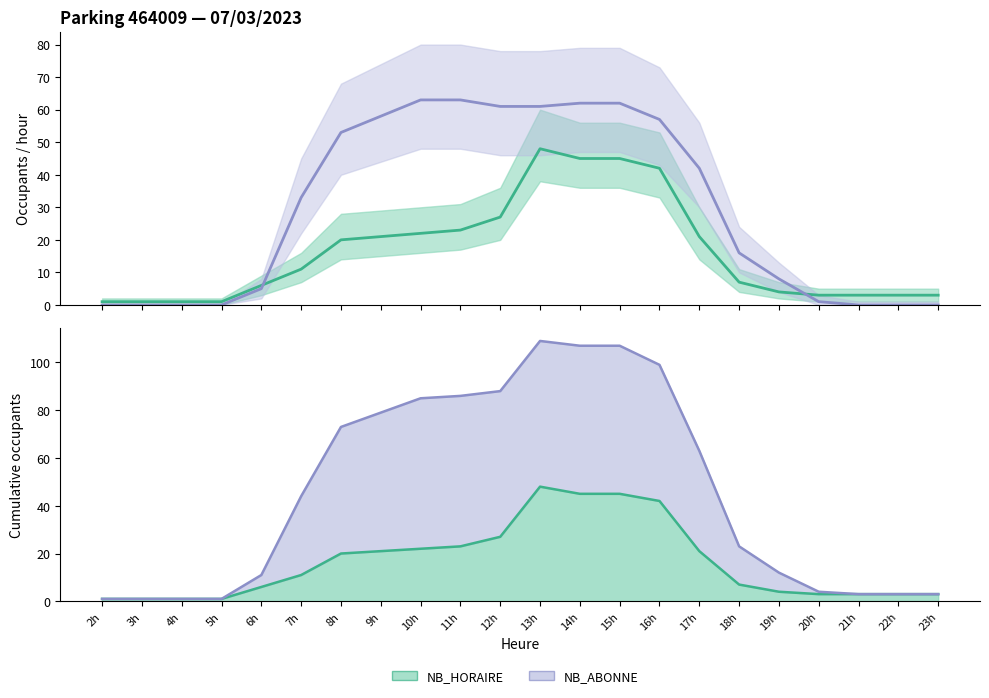

Reading right to left, extract all data points from this chart.

NB_HORAIRE: 23h=3	22h=3	21h=3	20h=3	19h=4	18h=7	17h=21	16h=42	15h=45	14h=45	13h=48	12h=27	11h=23	10h=22	9h=21	8h=20	7h=11	6h=6	5h=1	4h=1	3h=1	2h=1
NB_ABONNE: 23h=0	22h=0	21h=0	20h=1	19h=8	18h=16	17h=42	16h=57	15h=62	14h=62	13h=61	12h=61	11h=63	10h=63	9h=58	8h=53	7h=33	6h=5	5h=0	4h=0	3h=0	2h=0